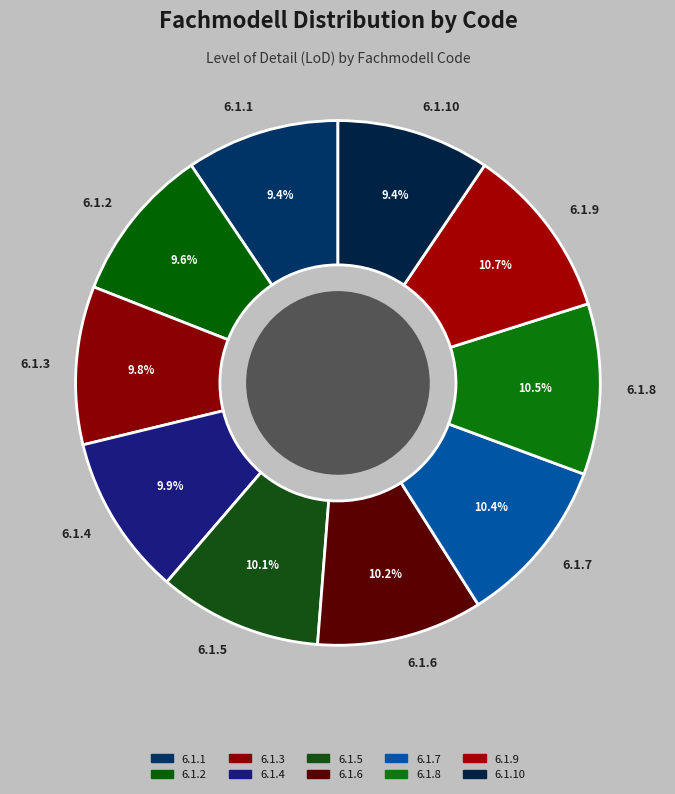

True or false: 6.1.2 accounts for 23% of the total.

False